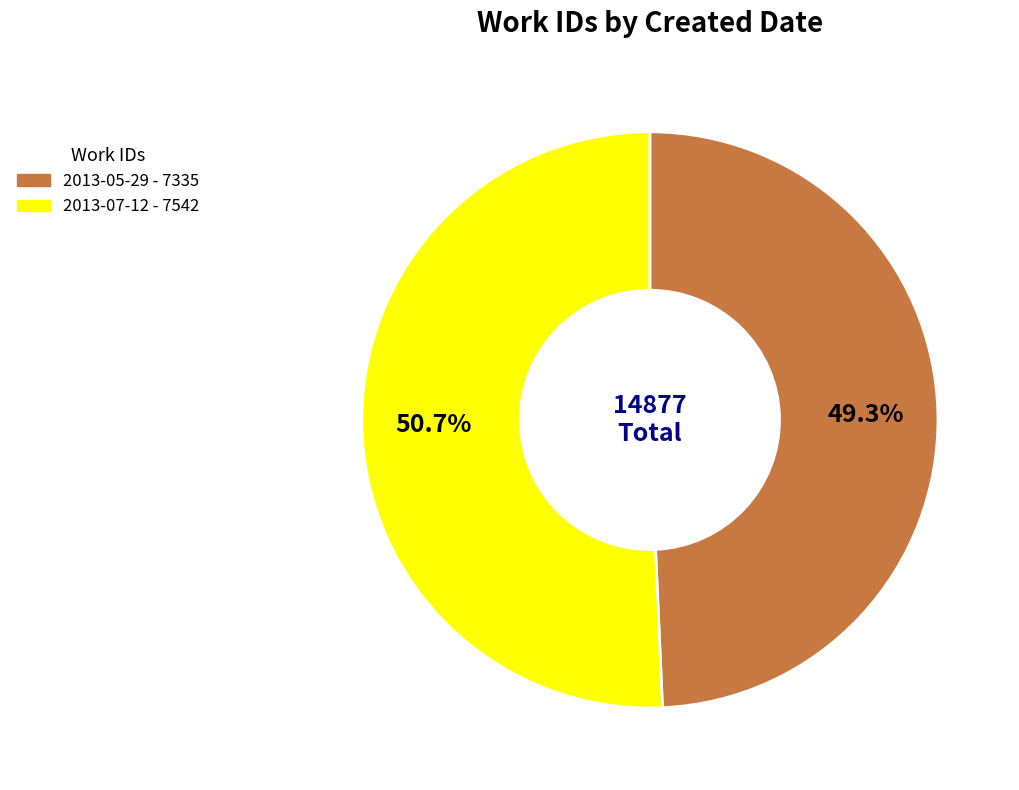

Which category has the biggest portion of the pie?

2013-07-12